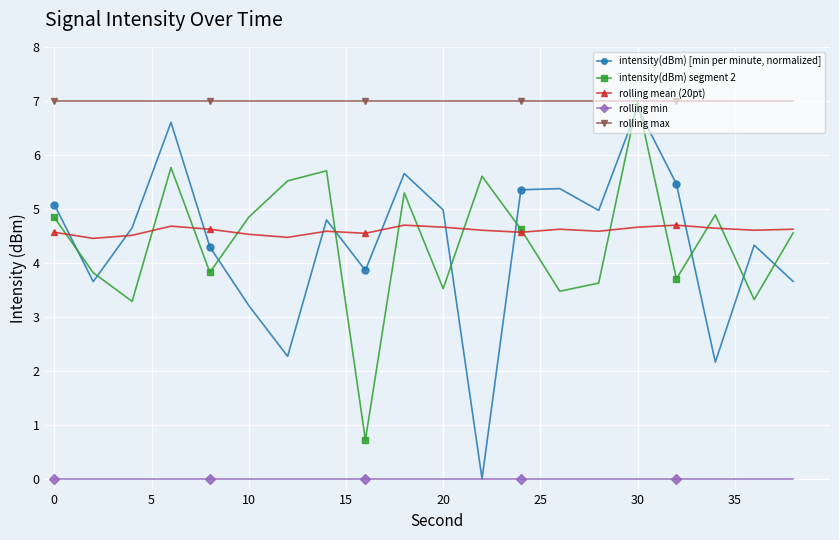

True or false: intensity(dBm) segment 2 and rolling min intersect in this chart.

False